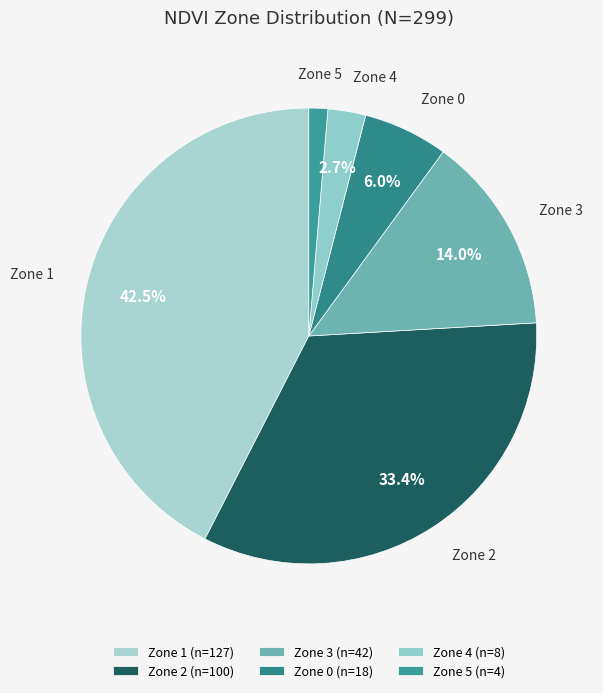

Which slice is the smallest?

Zone 5